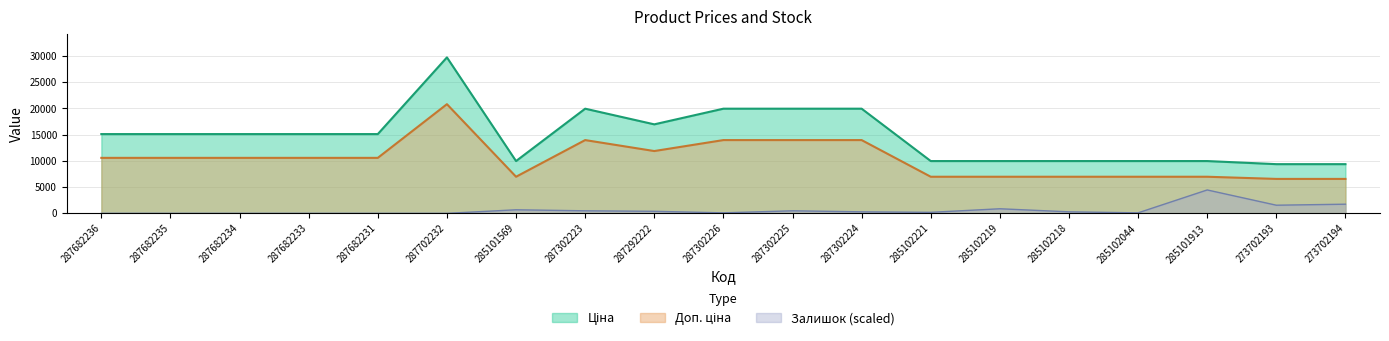

What is the difference between the maximum and minimum values in the Ціна series?

20363.3